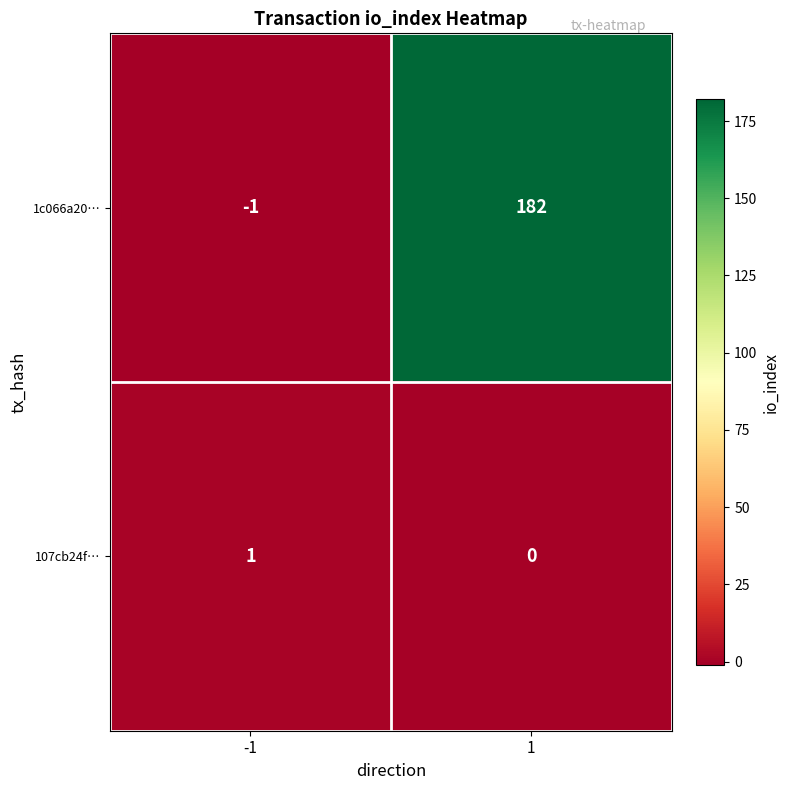

What is the spread (max minus min) of values at 1?

182